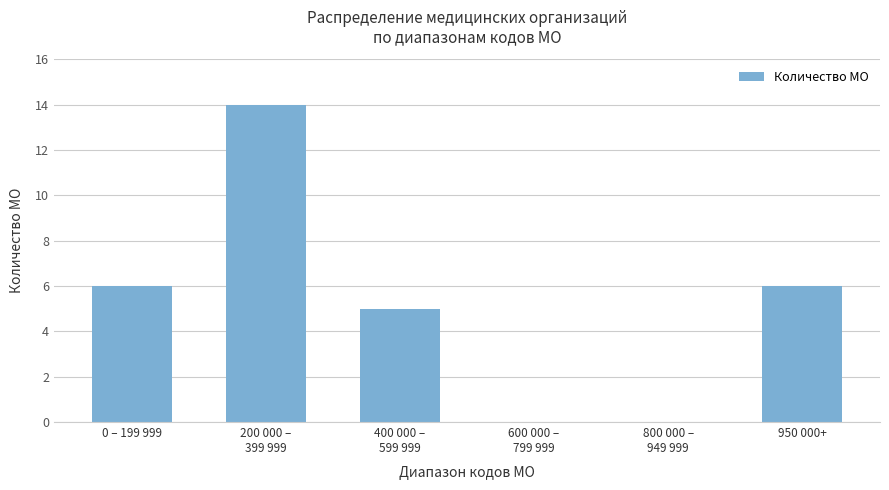

The value at 950 000+ is 6. True or false?

True